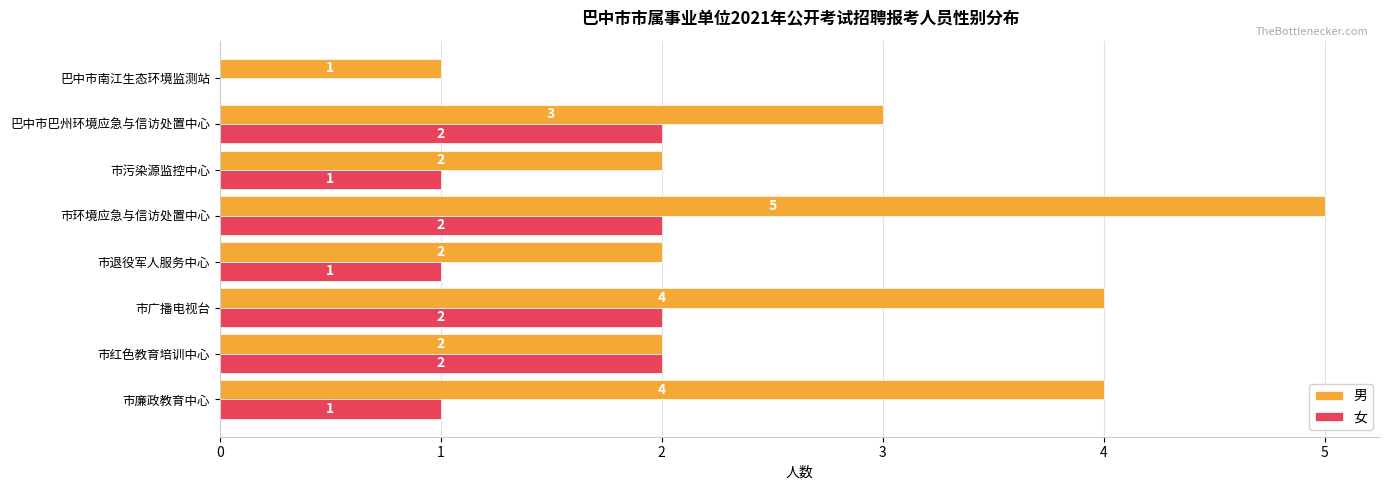

Is it true that 男 equals 2 at 巴中市南江生态环境监测站?

False